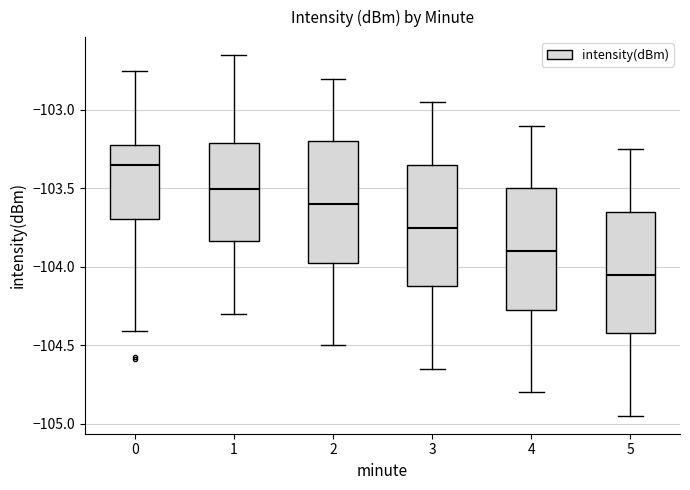

Reading left to right, transcribe this box plot: for each box, give where its median line is, the range the box spans, and where its two whiskers end, as read against the y-axis. The values are not printed on the chart, so give them approximately, as read against the axis.

0: median -103.35, box -103.70 to -103.20, whiskers -104.40 to -102.75
1: median -103.50, box -103.85 to -103.20, whiskers -104.30 to -102.65
2: median -103.60, box -103.95 to -103.20, whiskers -104.50 to -102.80
3: median -103.75, box -104.10 to -103.35, whiskers -104.65 to -102.95
4: median -103.90, box -104.25 to -103.50, whiskers -104.80 to -103.10
5: median -104.05, box -104.40 to -103.65, whiskers -104.95 to -103.25